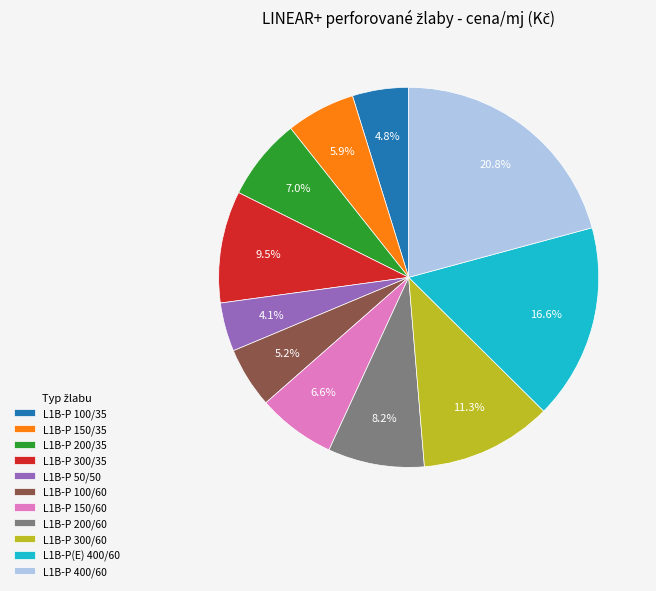

To the nearest percent, what is the difference between the largest and smallest slice percentages?

17%